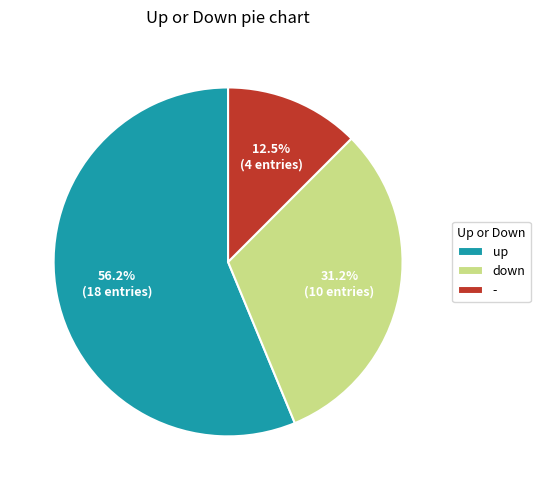

What is the smallest slice in the pie chart?

-